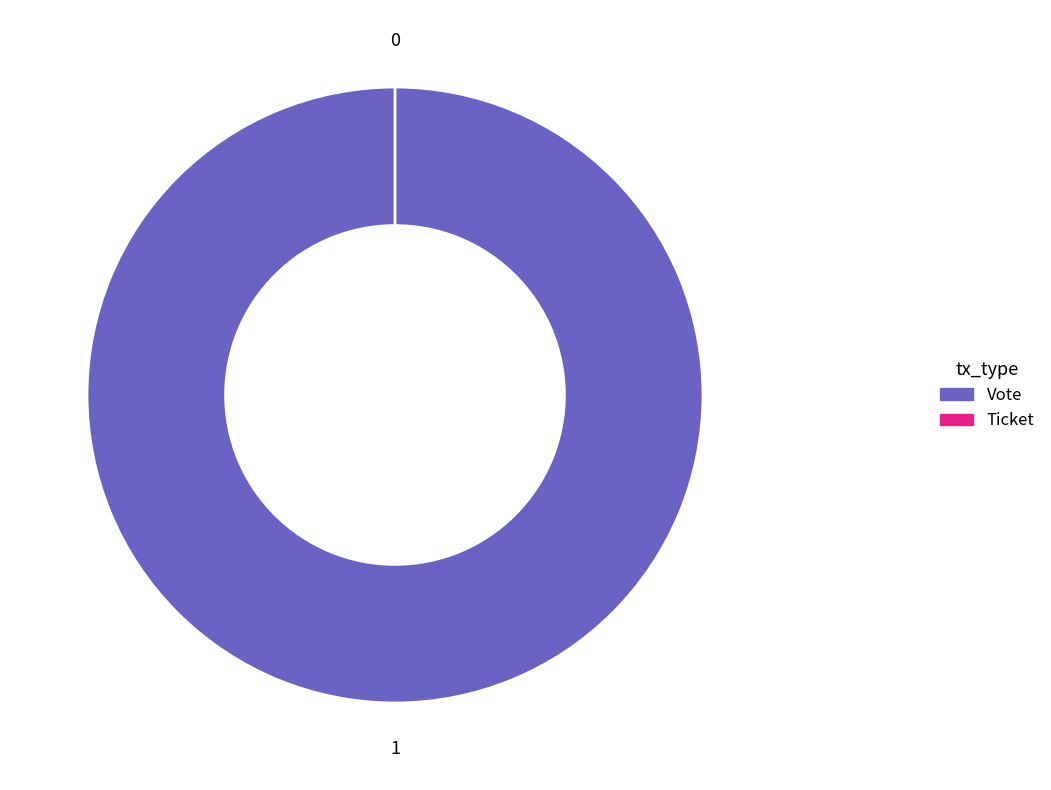

What is the total percentage of Vote and Ticket?

100.0%